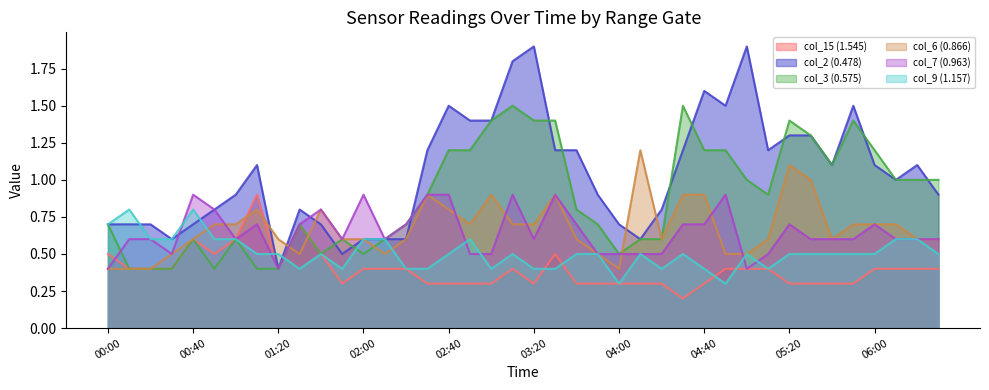

Is it true that col_15 (1.545) equals 0.7 at 05:20?

False